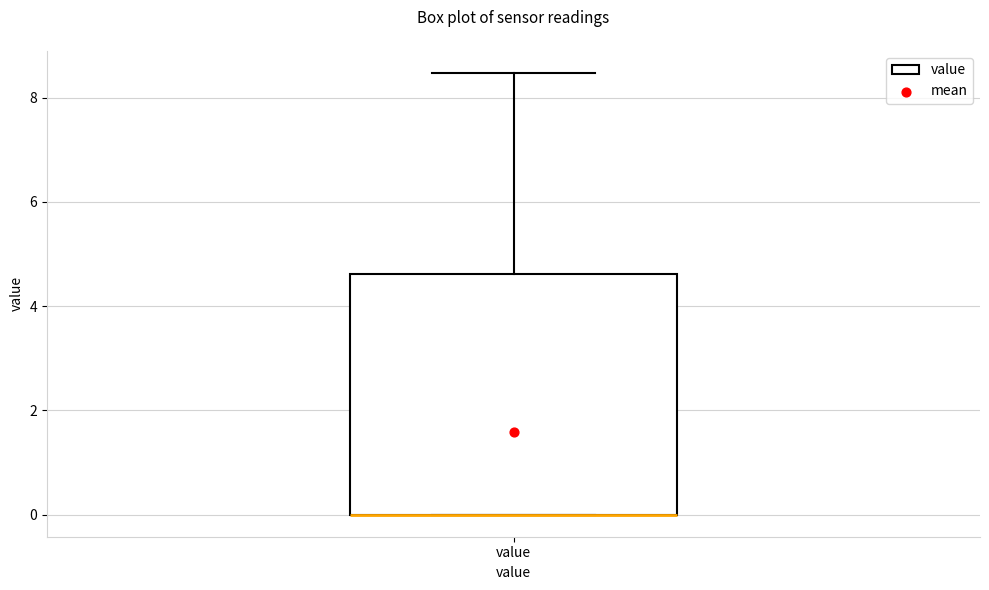

Transcribe this box plot: give where the median line is, the range the box spans, and where the two whiskers end, as read against the y-axis. The values are not printed on the chart, so give them approximately, as read against the axis.

median 0.0 (drawn on the box's lower edge), box 0.0 to 4.6, whiskers 0.0 to 8.4